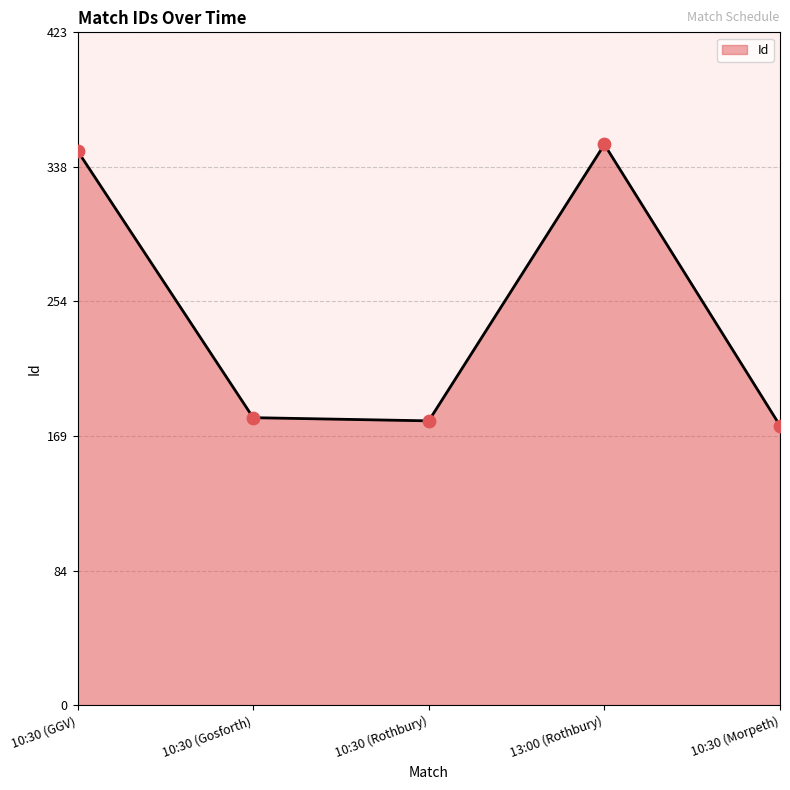

Approximately how many times larger is the value at 10:30 (GGV) compared to 10:30 (Gosforth)?

1.9